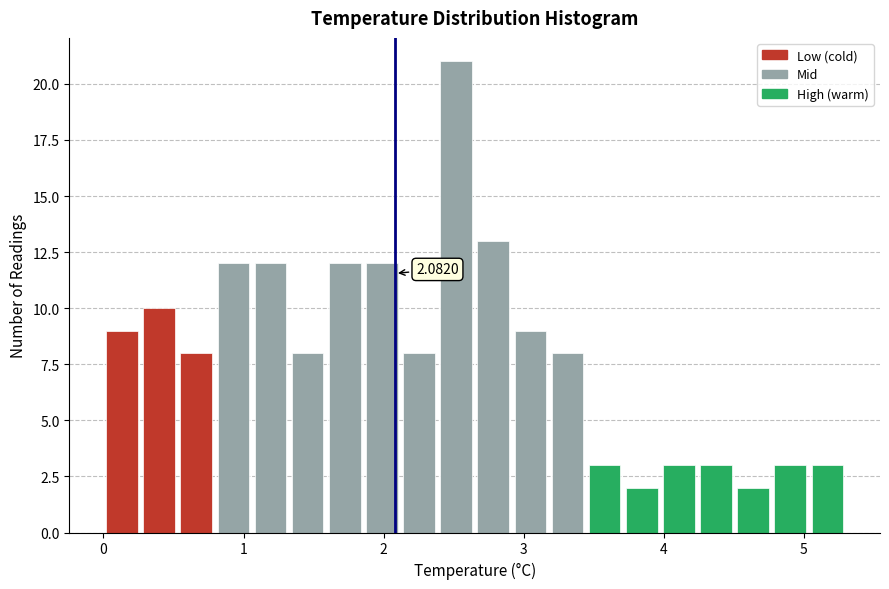

Around what value on the x-axis is the tallest bar? Give the approximate position of its centre, as read against the axis.

2.5